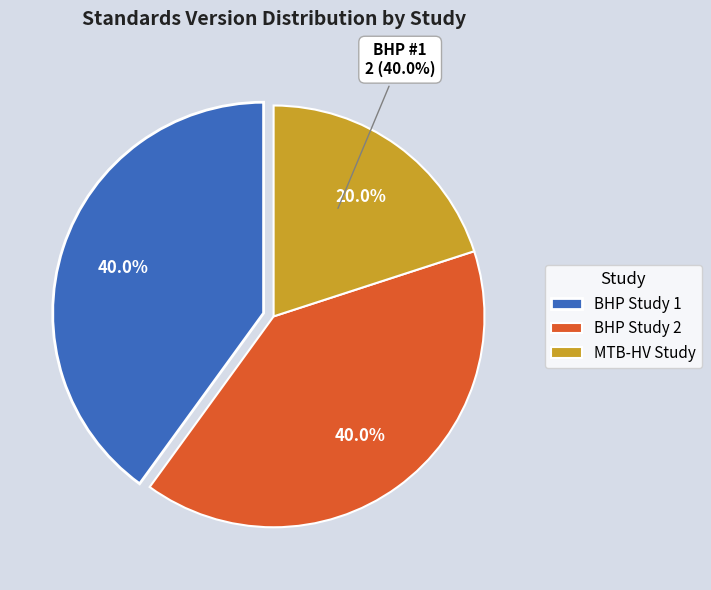

Is there any slice that represents more than half of the pie?

No